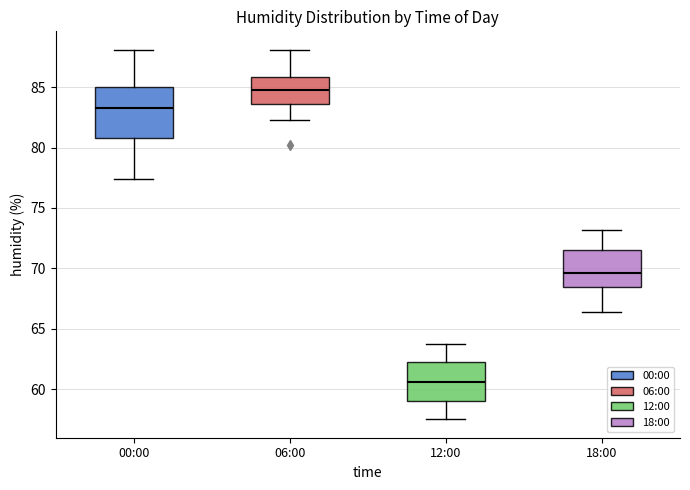

Which box's median line is the highest?

06:00